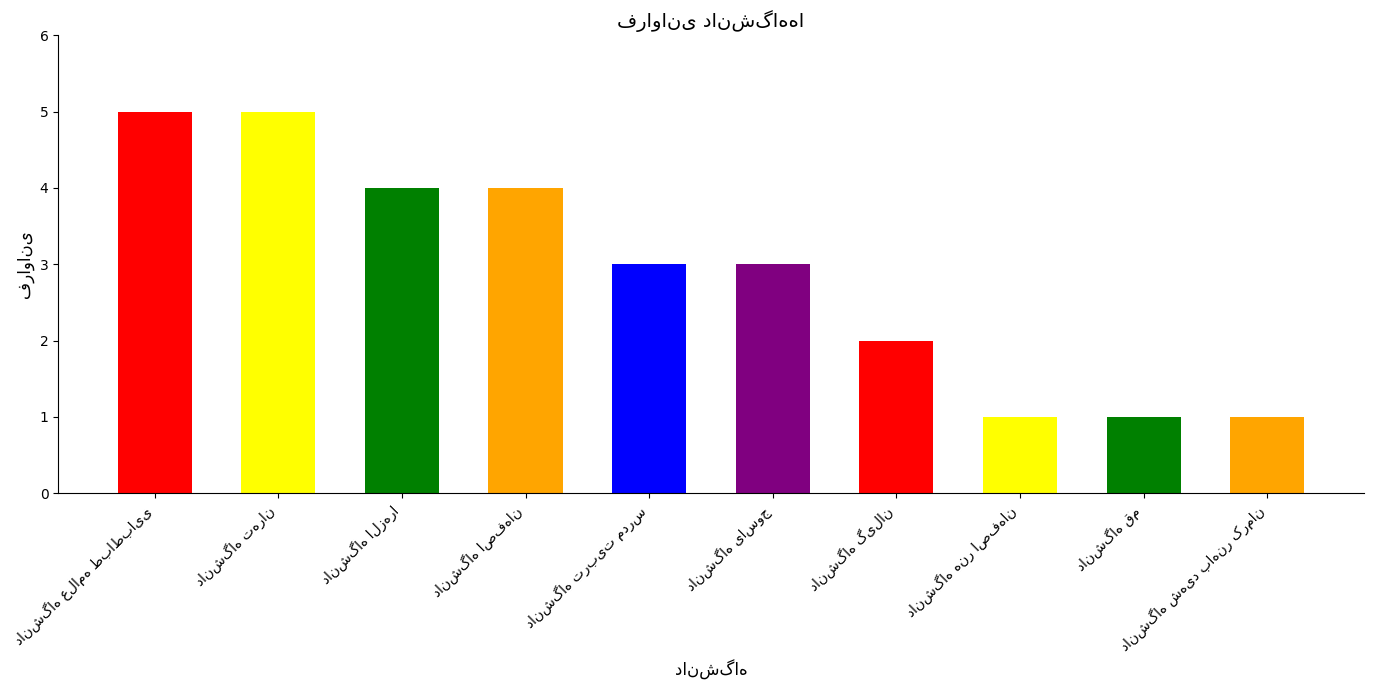

What is the difference between the second highest and minimum values?

4